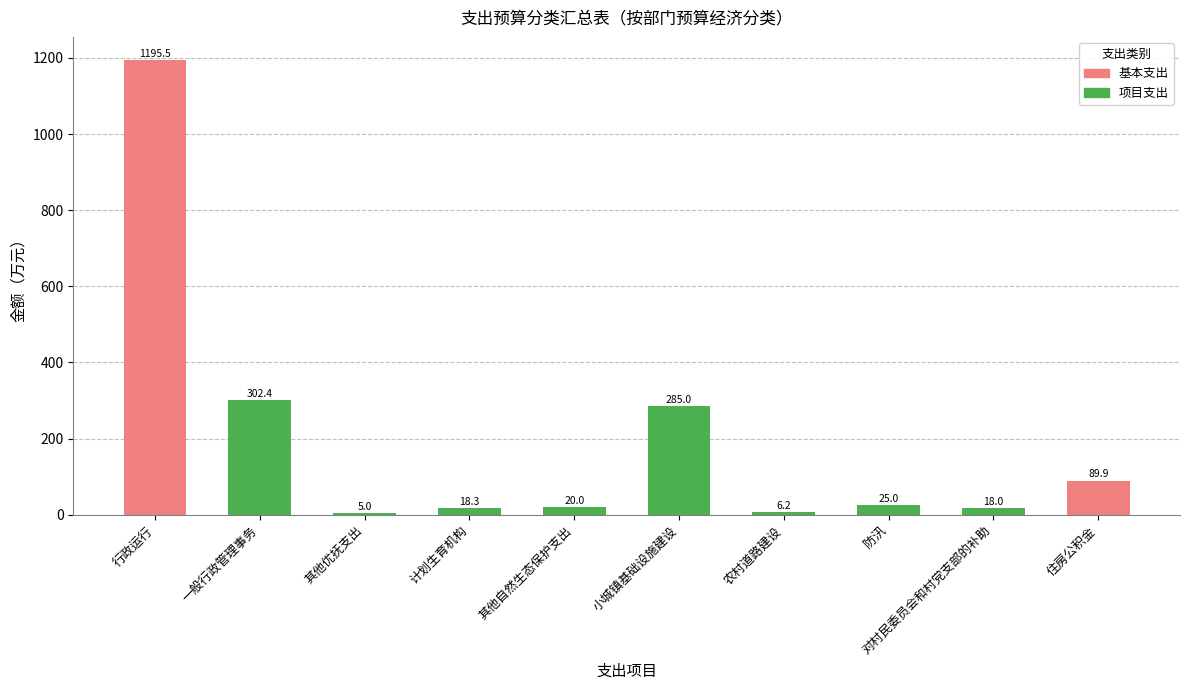

What is the sum of the values at 一般行政管理事务 and 小城镇基础设施建设?

587.4